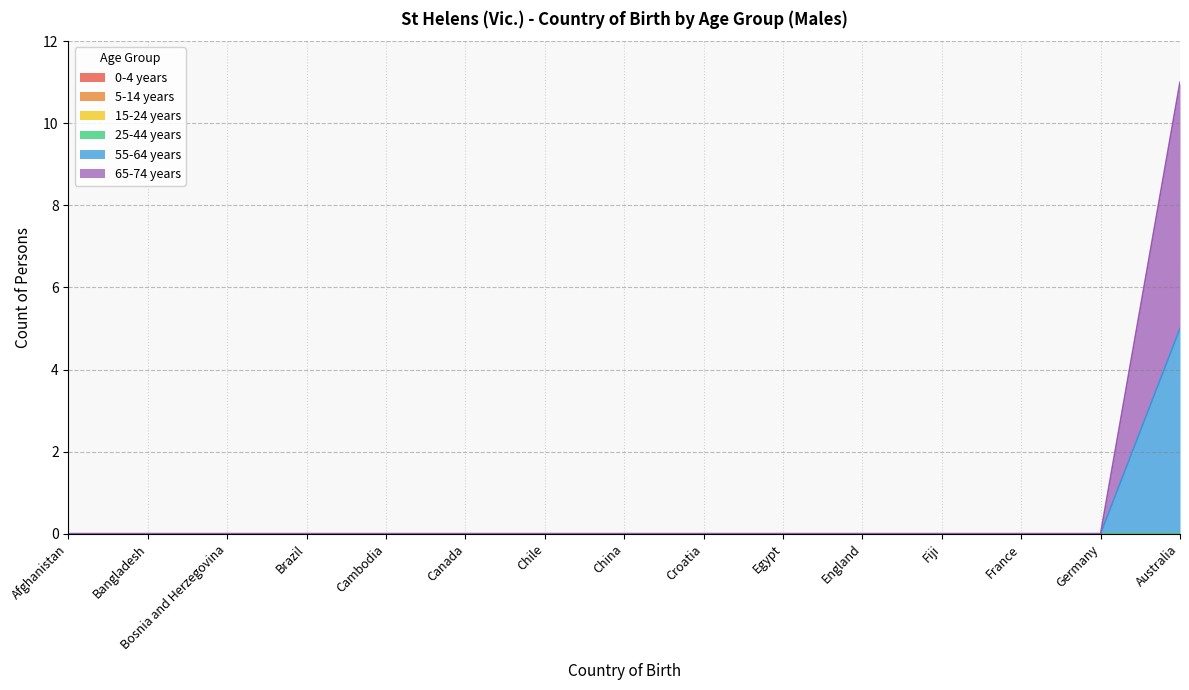

Which series has the largest total across all categories?

65-74 years